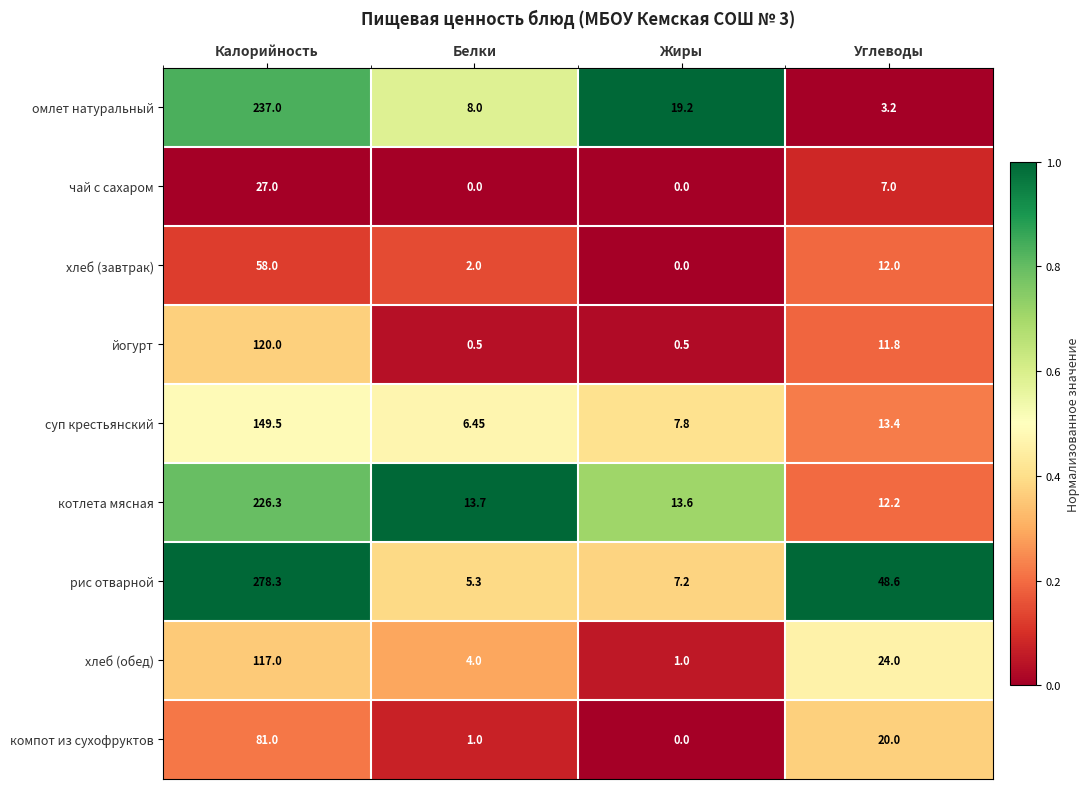

Which series changed the most between Жиры and Углеводы?

рис отварной